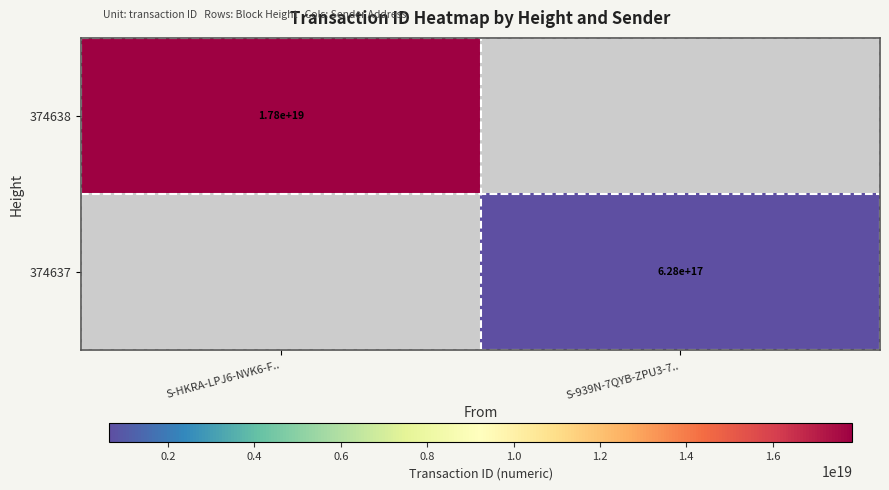

Is it true that 374638 equals 17800000000000000000 at S-HKRA-LPJ6-NVK6-F..?

True